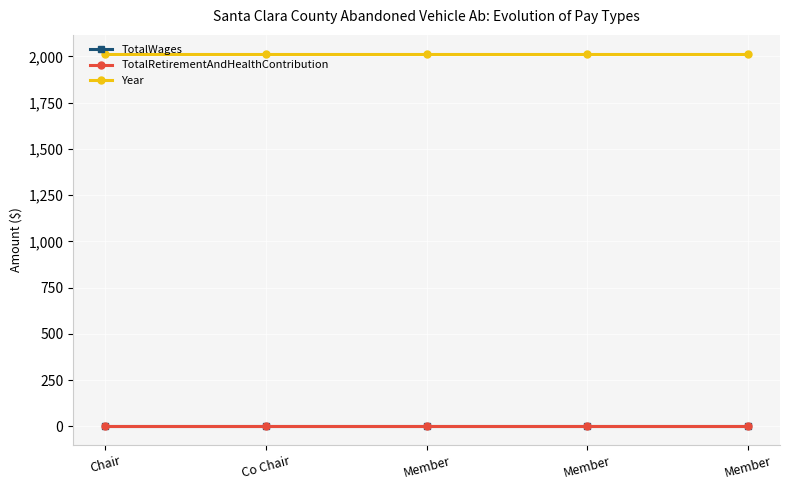

True or false: Year has more than 1 interior local peaks.

False